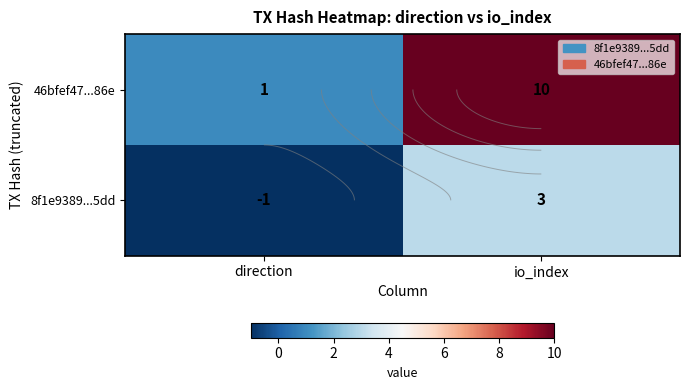

Which has a higher value, io_index or direction?

io_index